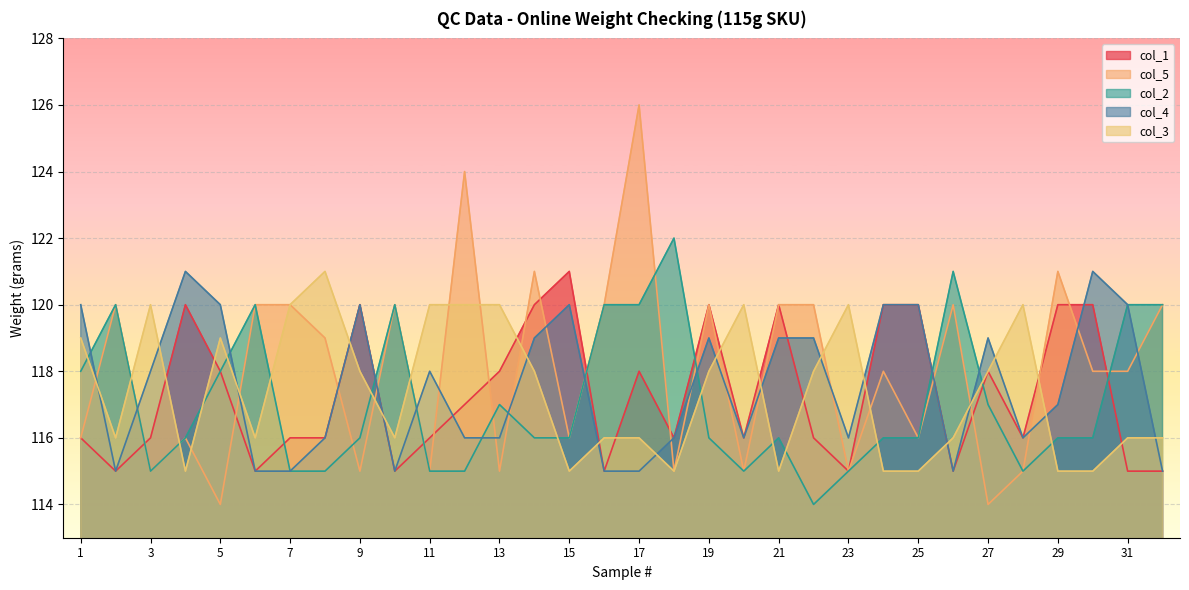

What is the sum of all col_4 values?

3762